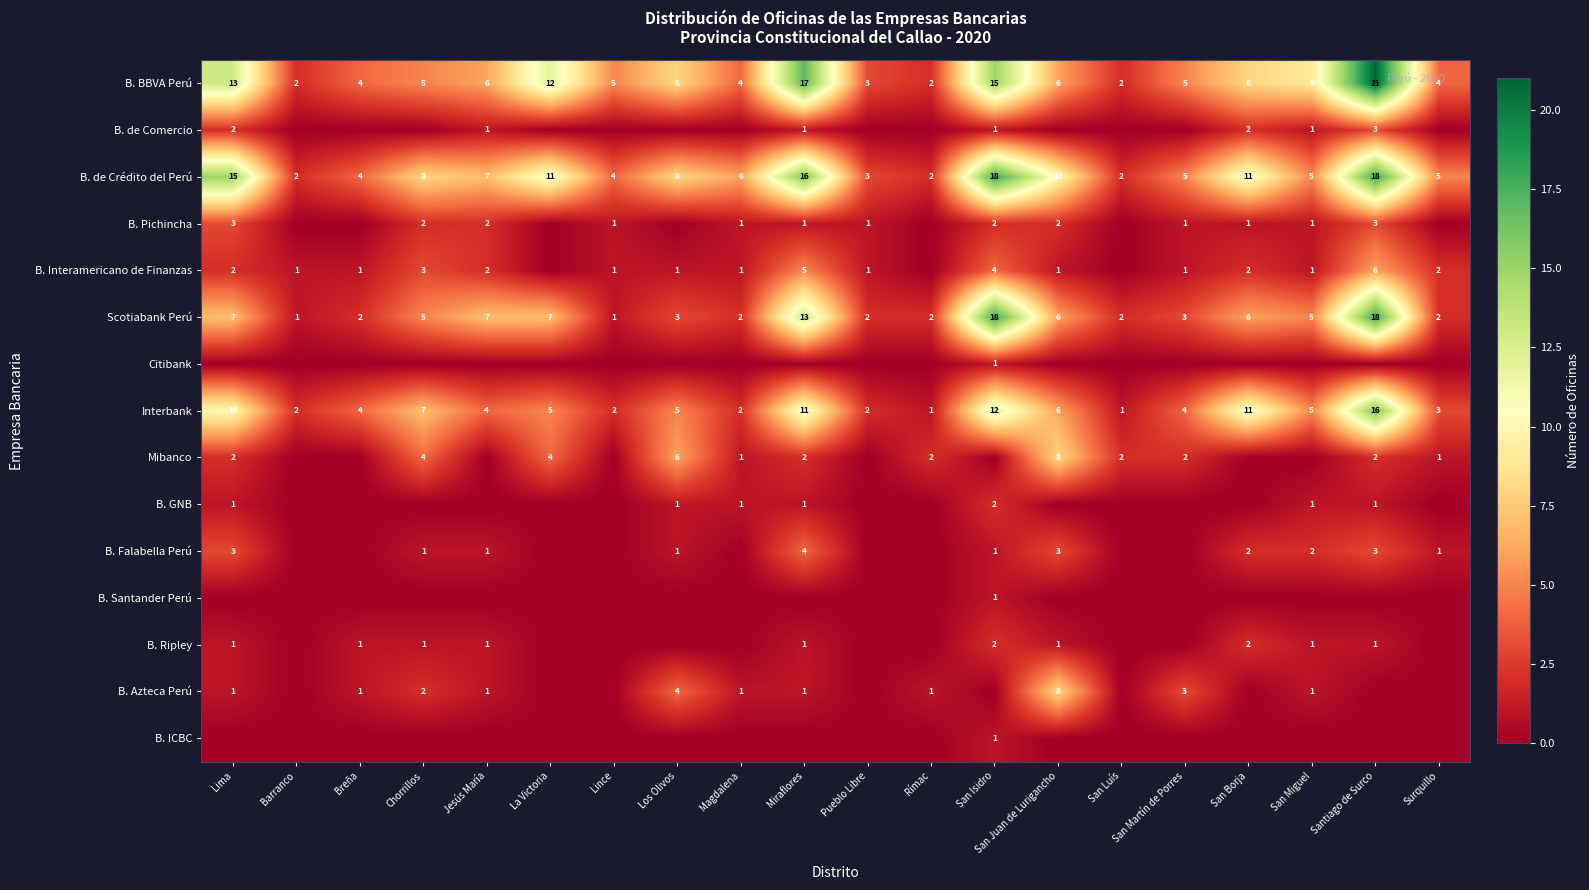

Where does the Interbank series first go above 5?

Lima